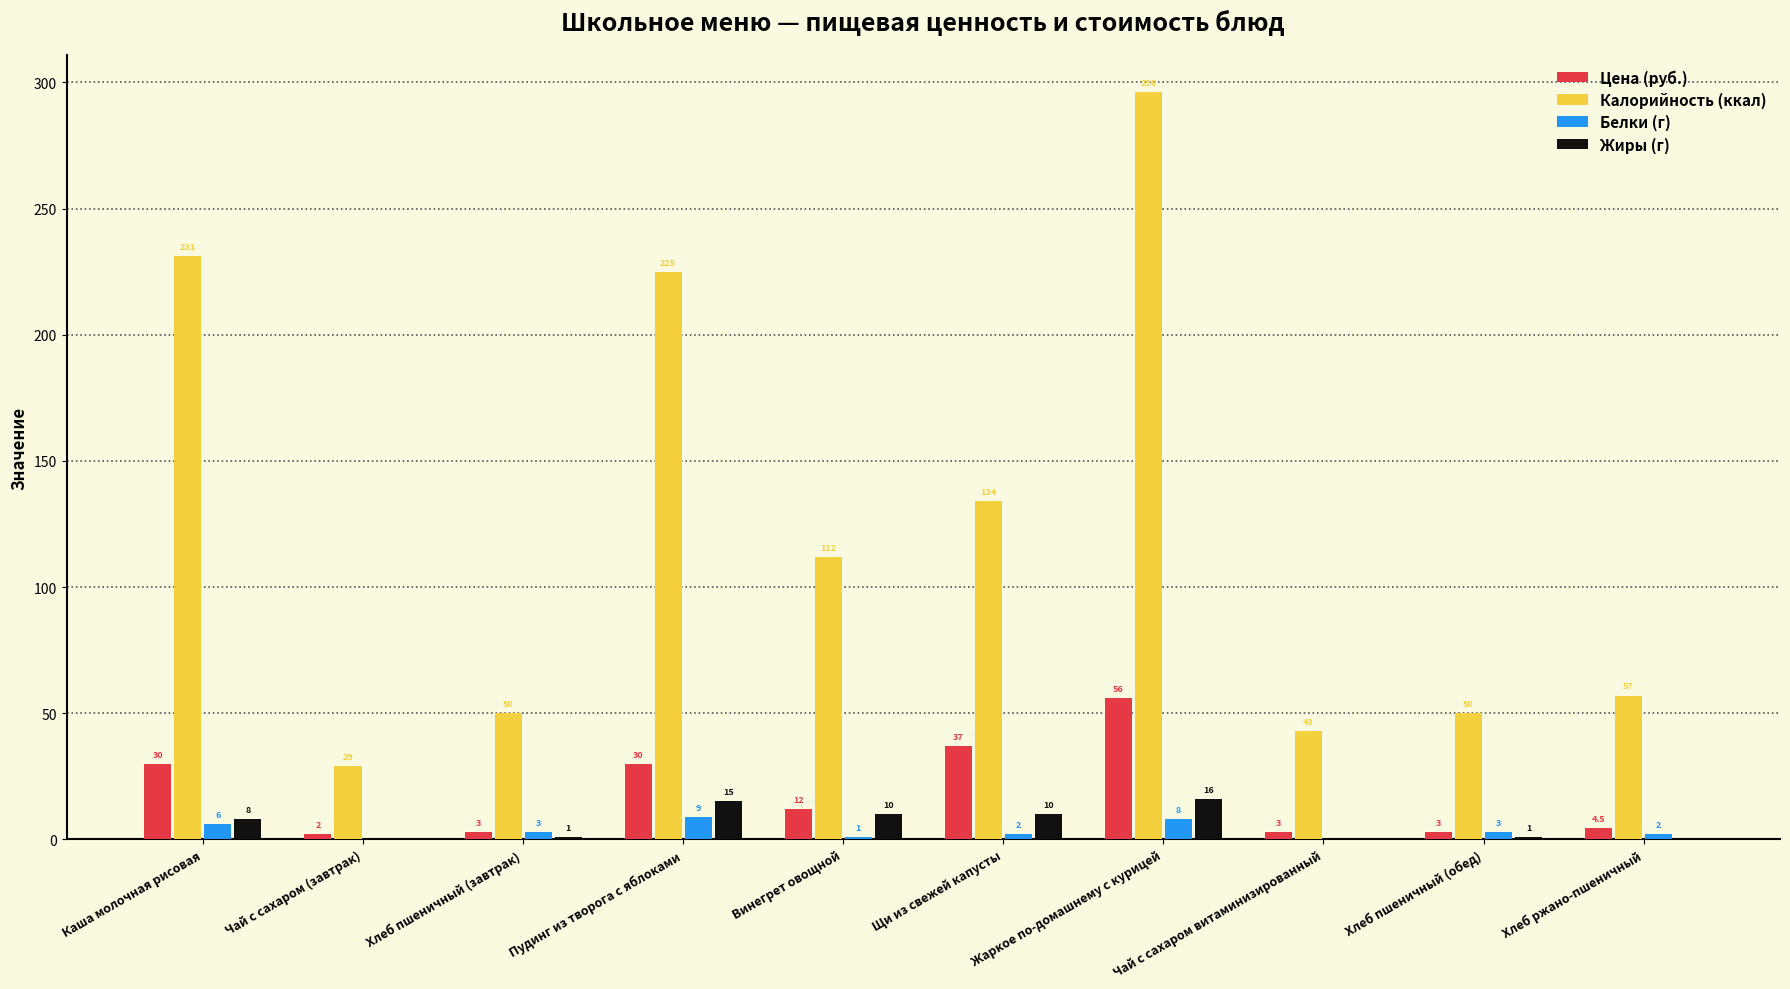

Reading right to left, extract all data points from this chart.

Цена (руб.): 4.5	3.0	3.0	56.0	37.0	12.0	30.0	3.0	2.0	30.0
Калорийность (ккал): 57.0	50.0	43.0	296.0	134.0	112.0	225.0	50.0	29.0	231.0
Белки (г): 2.0	3.0	0.0	8.0	2.0	1.0	9.0	3.0	0.0	6.0
Жиры (г): 0.0	1.0	0.0	16.0	10.0	10.0	15.0	1.0	0.0	8.0